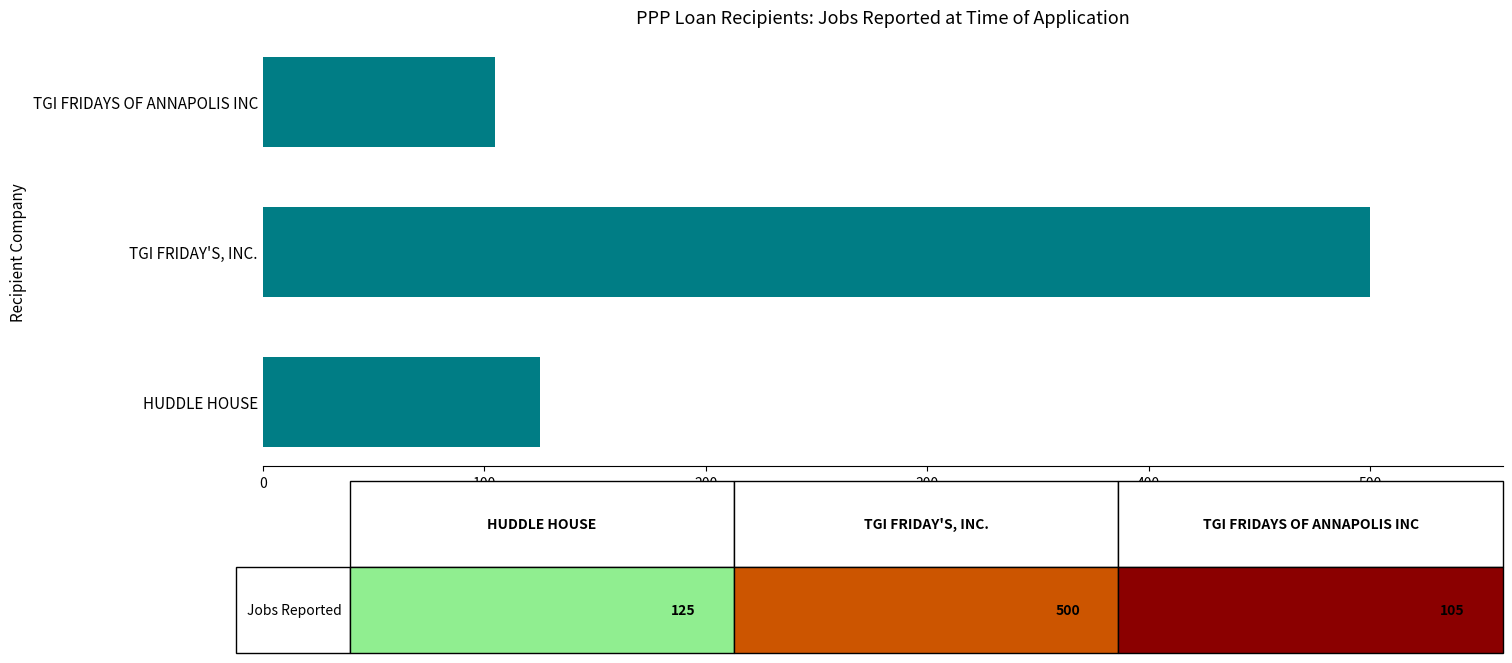

Which category has the lowest value across all series?

TGI FRIDAYS OF ANNAPOLIS INC